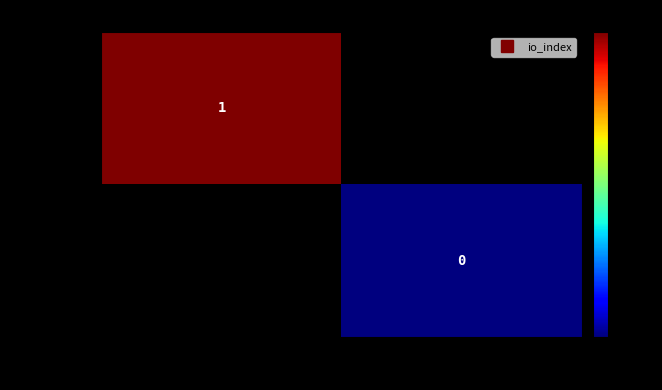

At which category does the chart reach its peak across all series?

-1